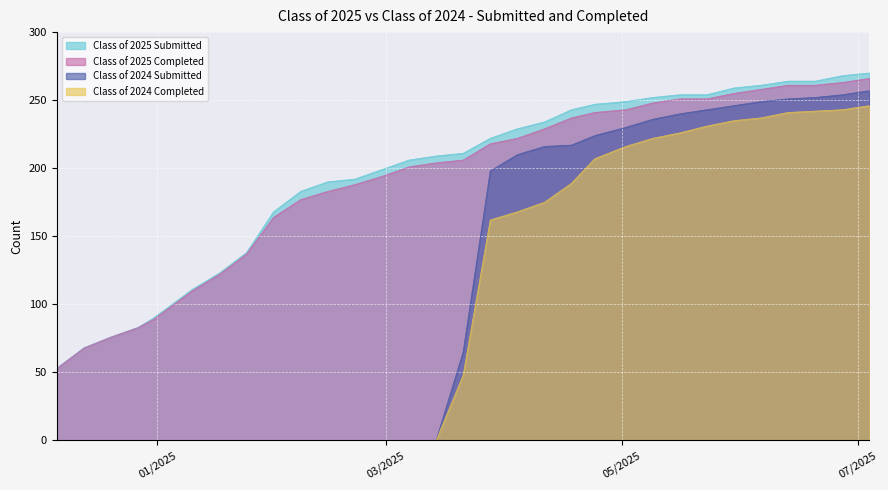

How many values in the Class of 2024 Submitted series are below 65?

15